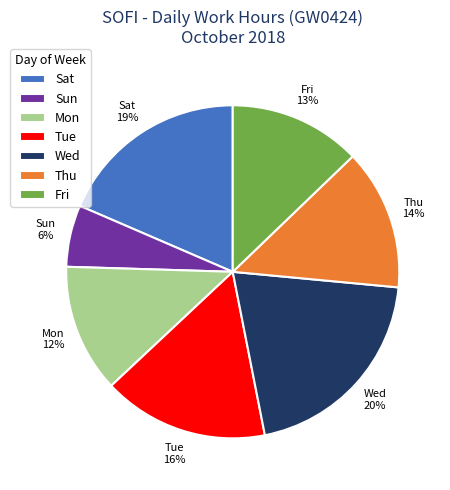

Which has a higher value, Sun or Fri?

Fri